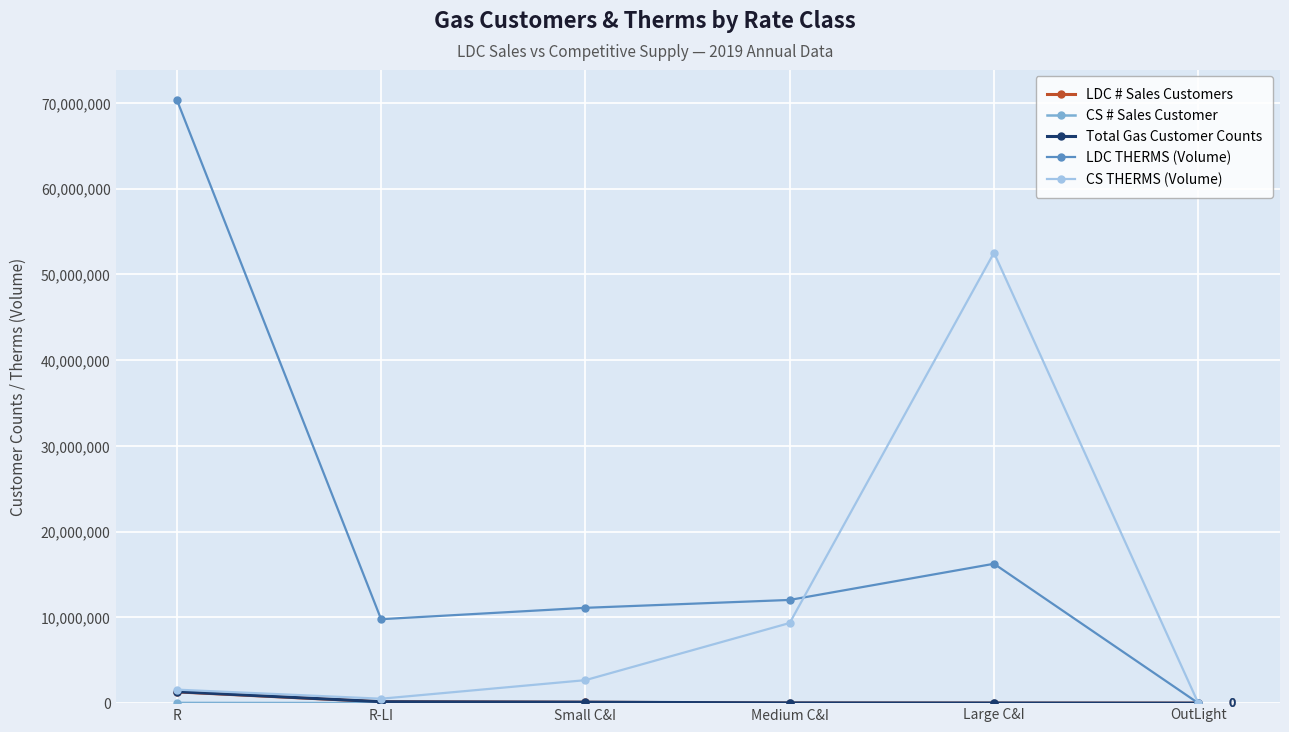

Which label corresponds to the largest value in the chart?

R